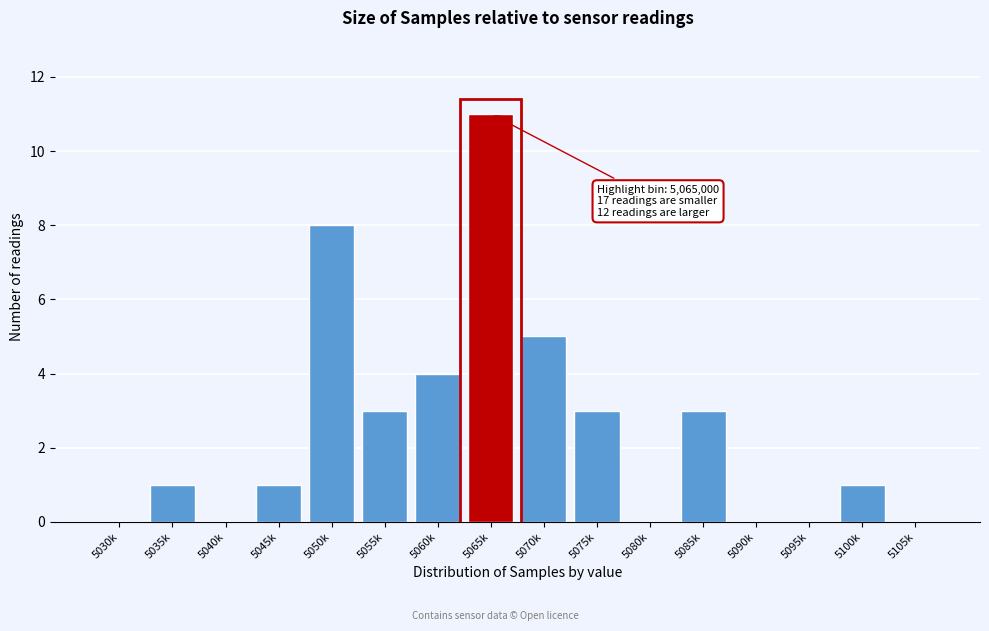

Reading right to left, transcribe all the data shown in this chart.

5105k=0	5100k=1	5095k=0	5090k=0	5085k=3	5080k=0	5075k=3	5070k=5	5065k=11	5060k=4	5055k=3	5050k=8	5045k=1	5040k=0	5035k=1	5030k=0